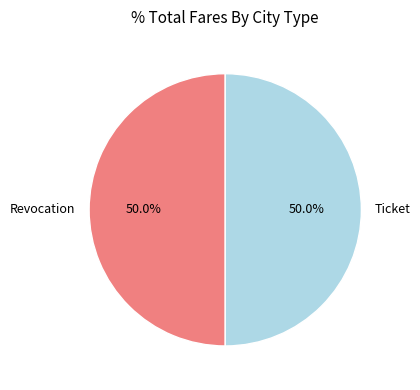

What is the ratio of the value at Revocation to the value at Ticket?

1.0